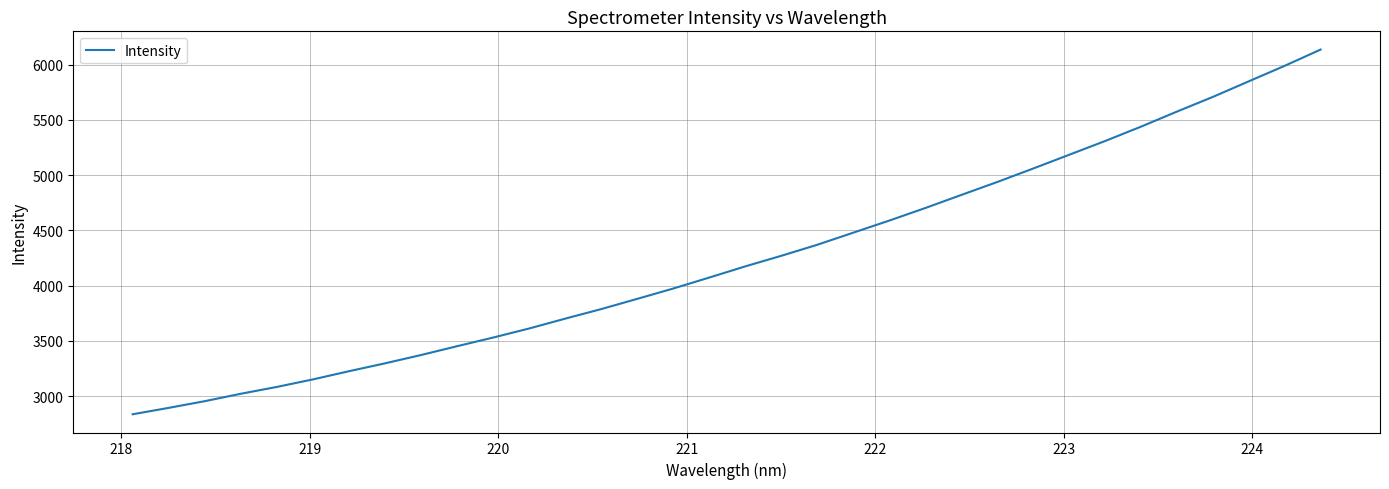

What is the difference between the maximum and minimum values?

3299.3